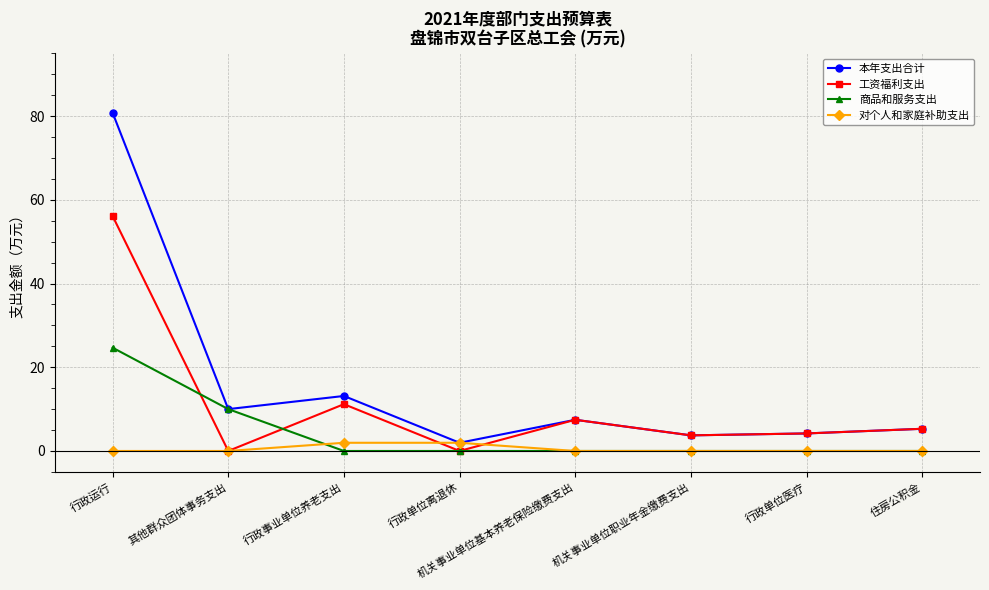

What is the difference between the maximum and minimum values in the 本年支出合计 series?

78.8